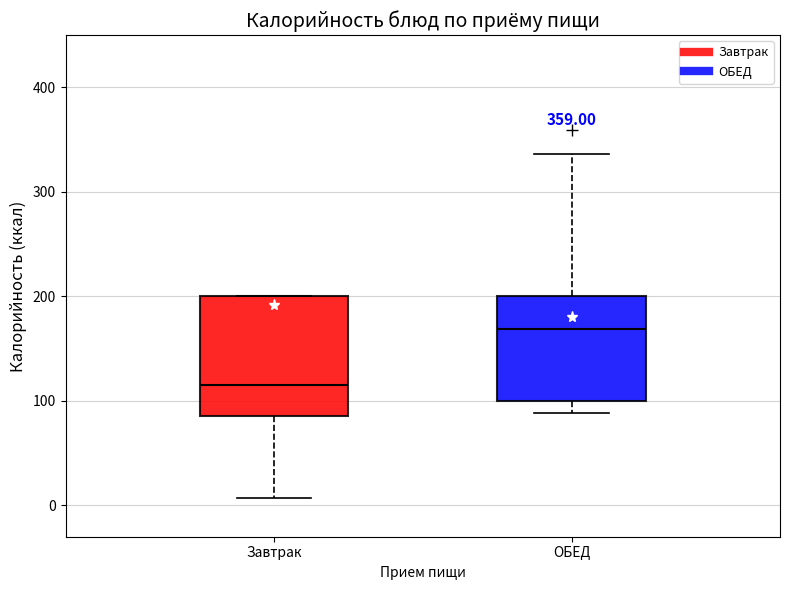

Comparing the boxes themselves (not the whiskers), which one is the tallest?

Завтрак